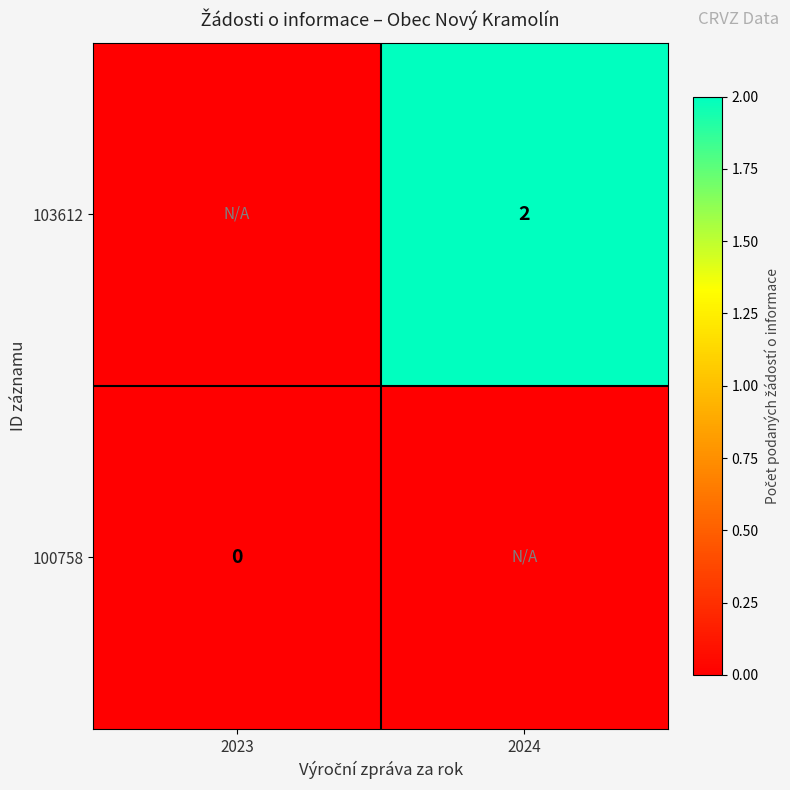

The 103612 series shows 2.0 at 2024. True or false?

True